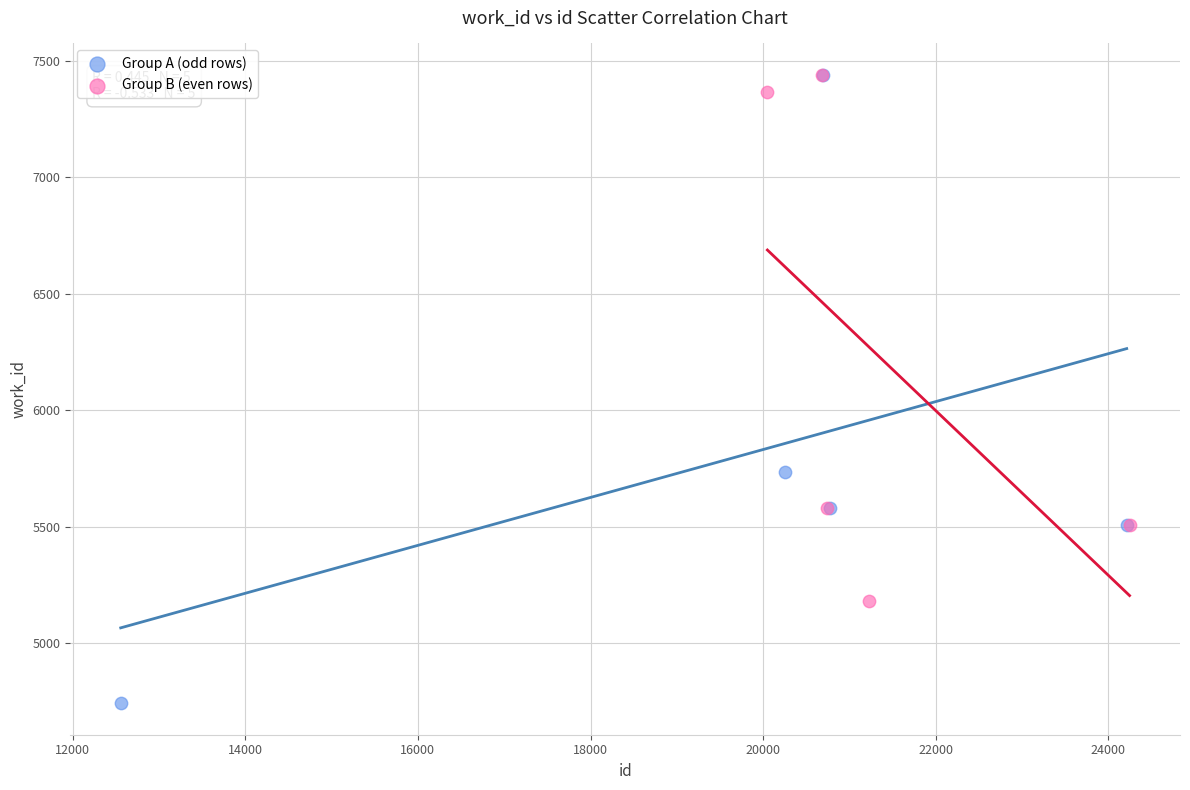

Which series has the largest Y range (max minus min)?

Group A (odd rows)